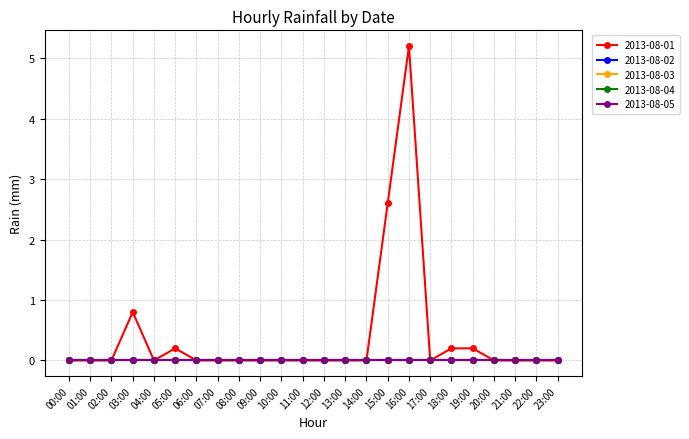

True or false: 2013-08-04 and 2013-08-05 intersect in this chart.

False